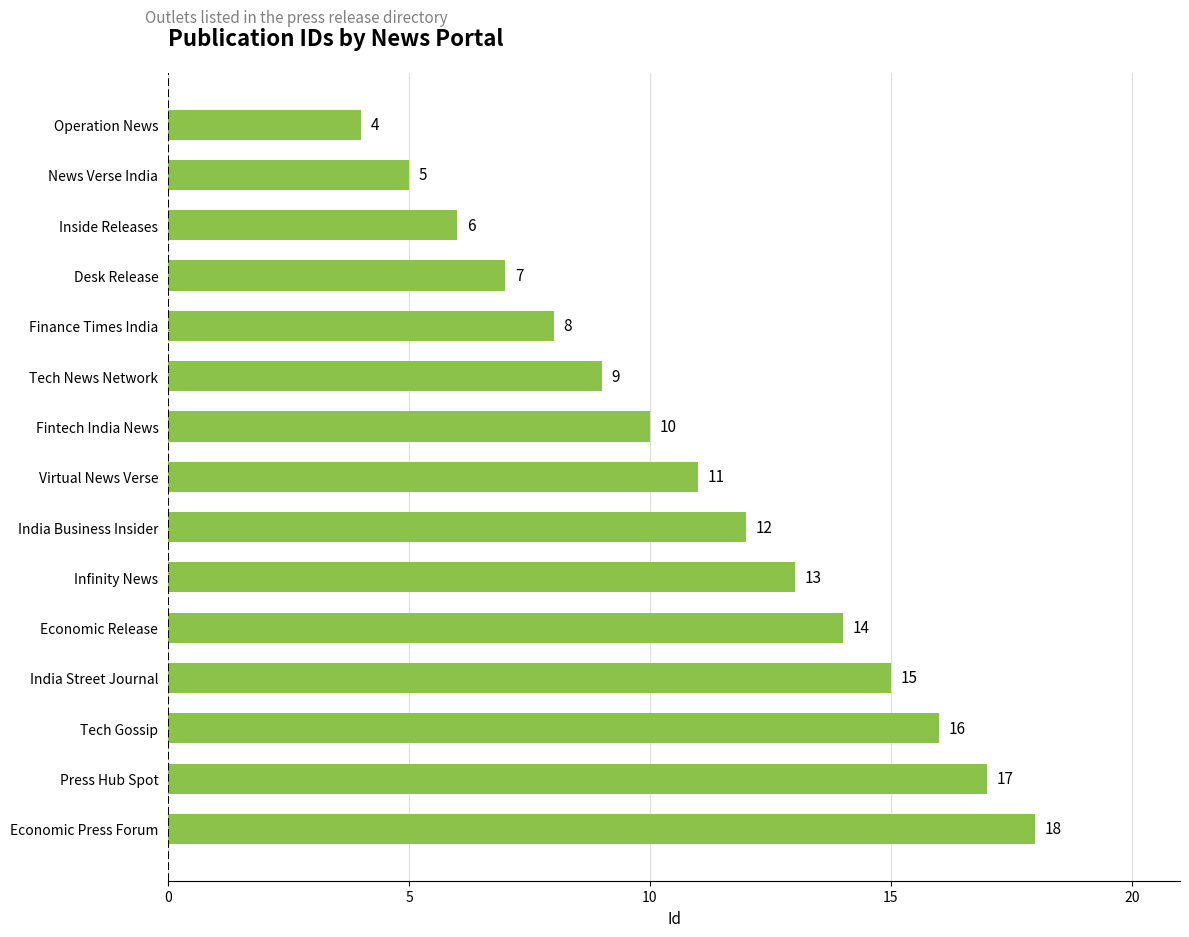

Reading top to bottom, list all the values displayed in this chart.

Operation News=4	News Verse India=5	Inside Releases=6	Desk Release=7	Finance Times India=8	Tech News Network=9	Fintech India News=10	Virtual News Verse=11	India Business Insider=12	Infinity News=13	Economic Release=14	India Street Journal=15	Tech Gossip=16	Press Hub Spot=17	Economic Press Forum=18